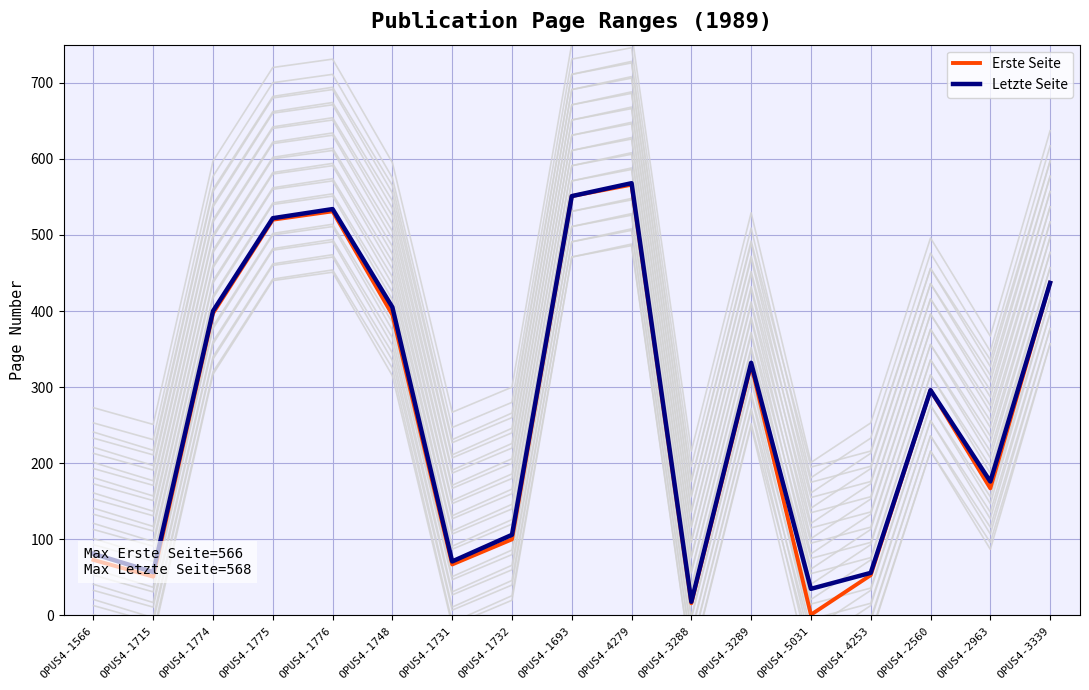

True or false: Letzte Seite and Erste Seite cross at least once.

False